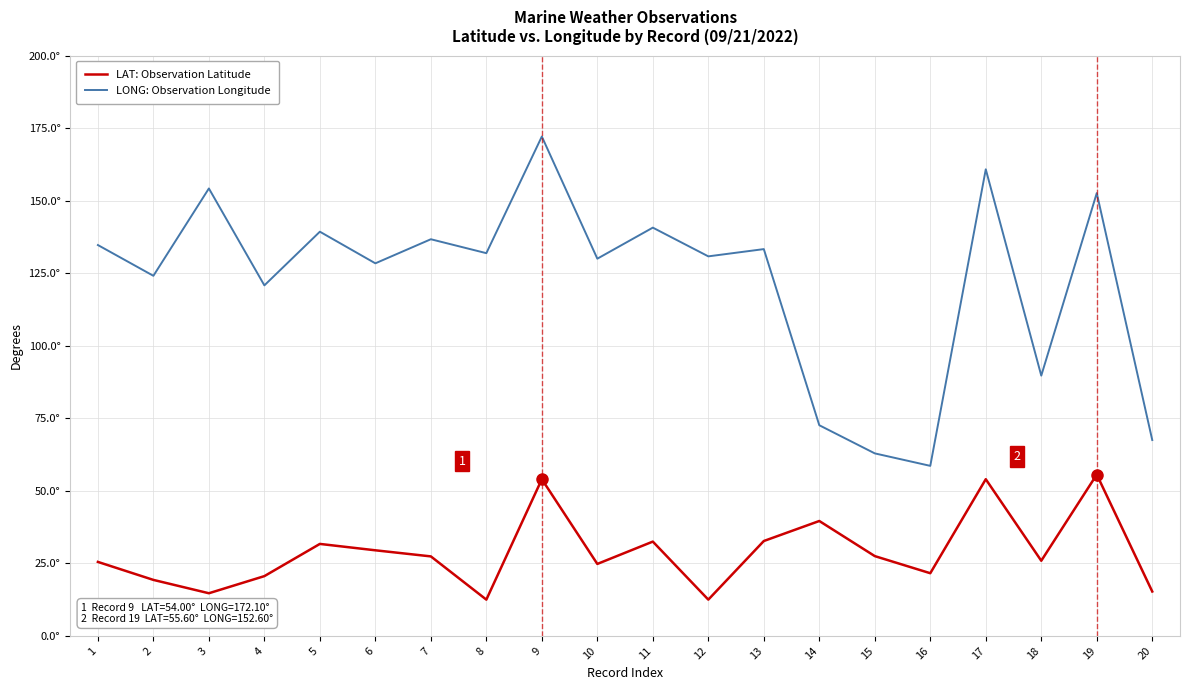

What is the spread (max minus min) of values at 15?

35.4